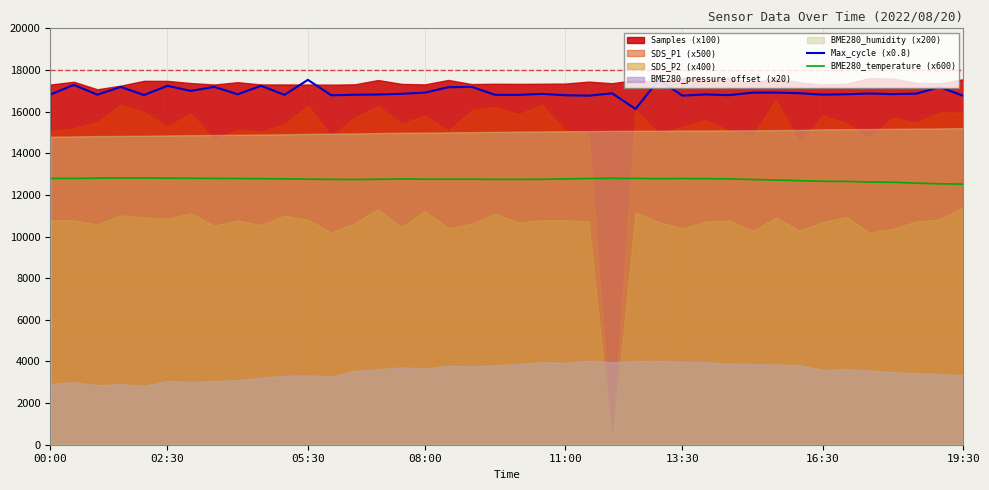

True or false: Max_cycle (x0.8) has a value of 24626.3 at 32.

False